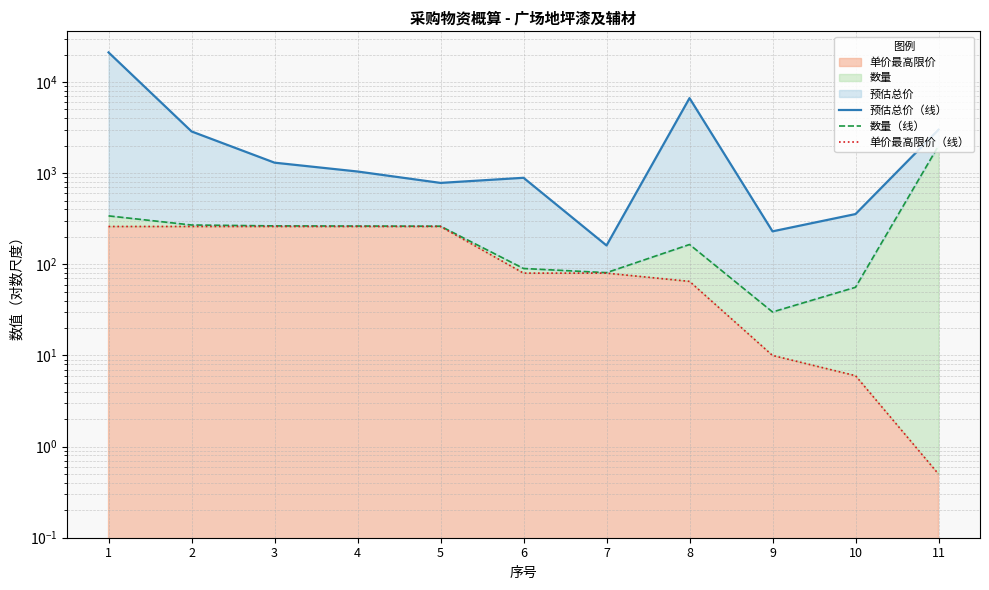

Which series changed the most between 5 and 8?

预估总价（线）